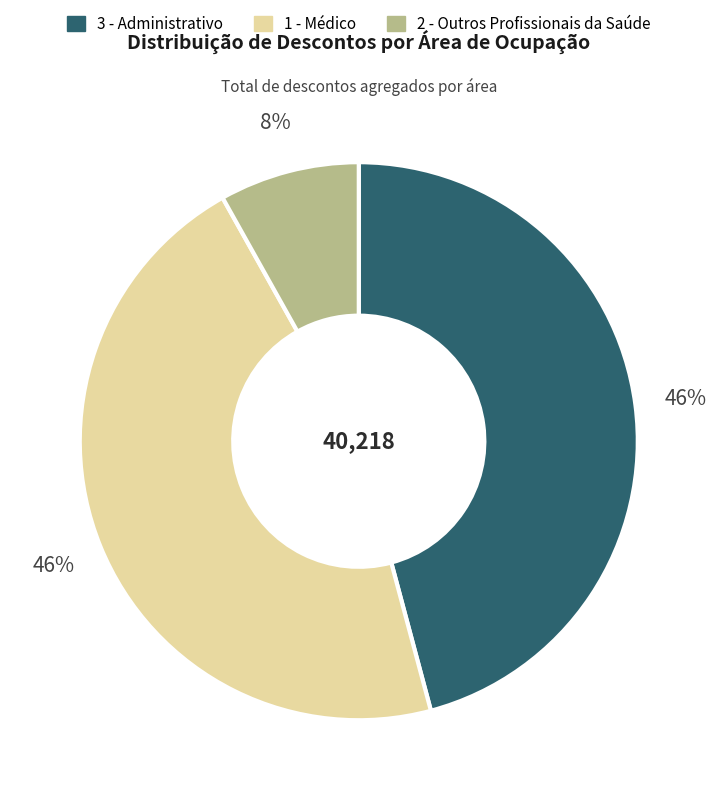

Do 1 - Médico and 2 - Outros Profissionais da Saúde together represent more than half of the pie?

Yes